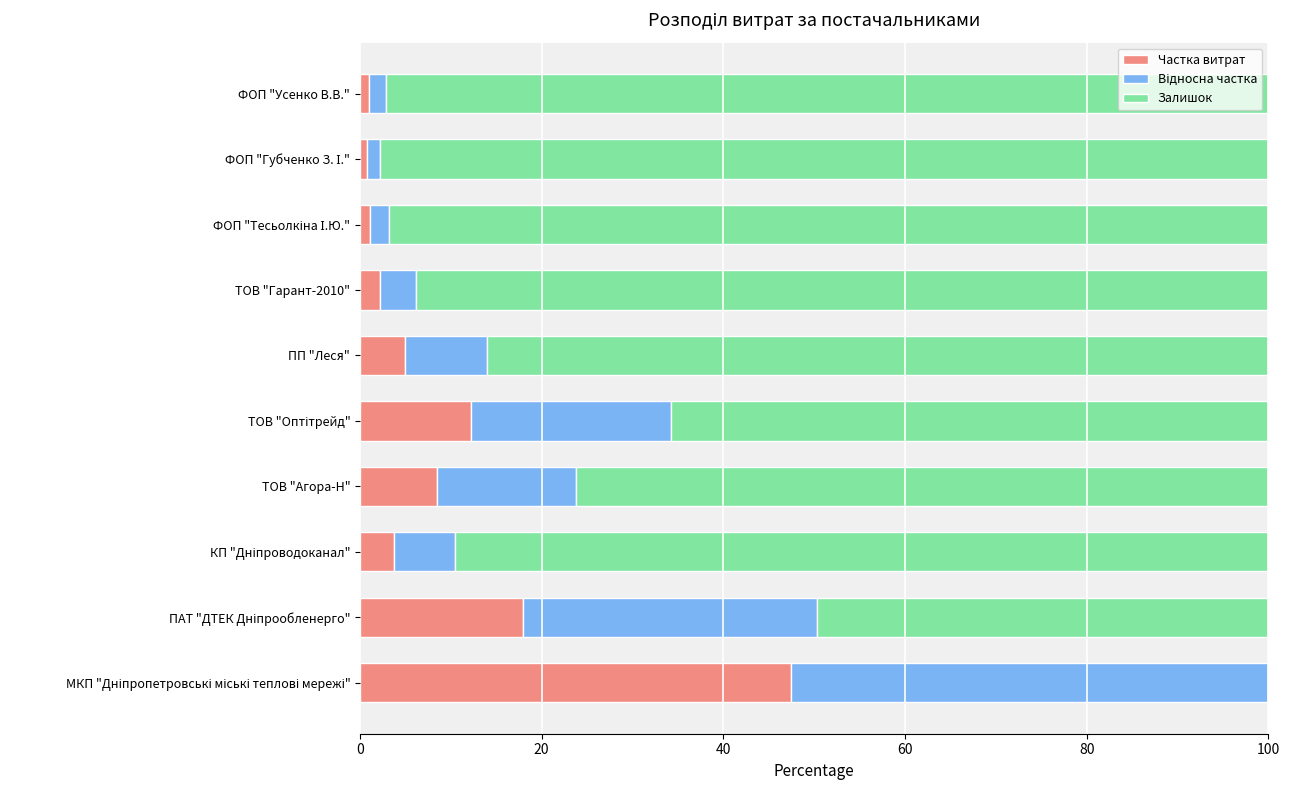

What is the total value across all series at ТОВ "Гарант-2010"?

100.0